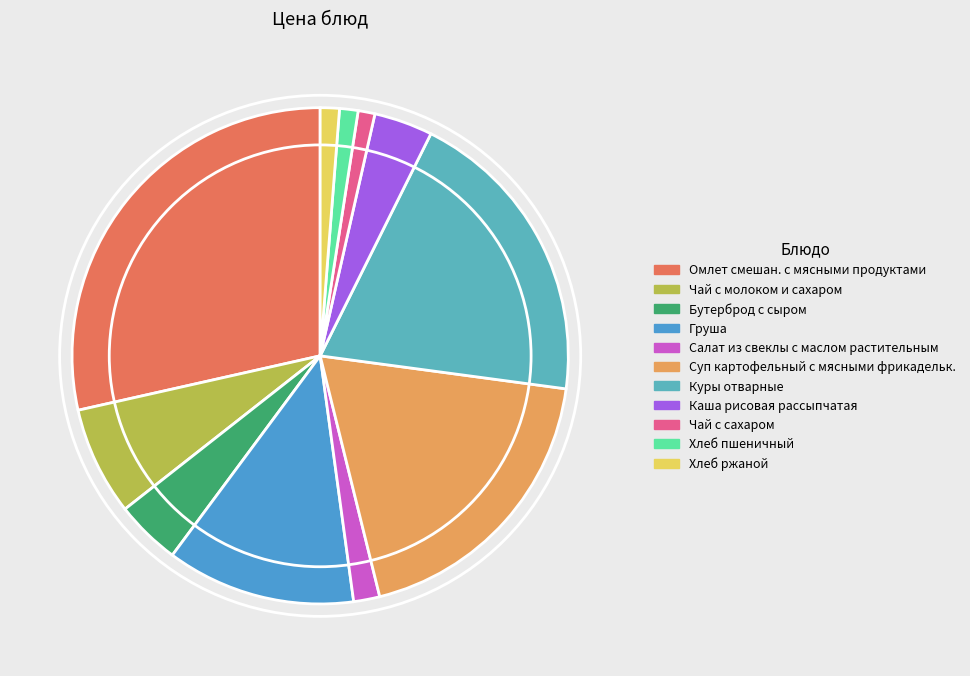

Rank the categories by value from highest to lowest.

Омлет смешан. с мясными продуктами, Куры отварные, Суп картофельный с мясными фрикадельк., Груша, Чай с молоком и сахаром, Бутерброд с сыром, Каша рисовая рассыпчатая, Салат из свеклы с маслом растительным, Хлеб ржаной, Хлеб пшеничный, Чай с сахаром